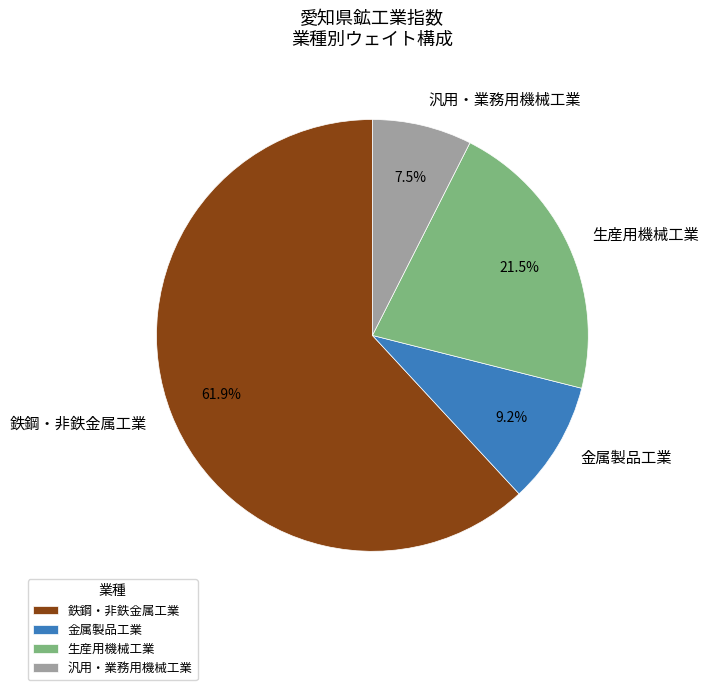

What is the smallest slice in the pie chart?

汎用・業務用機械工業